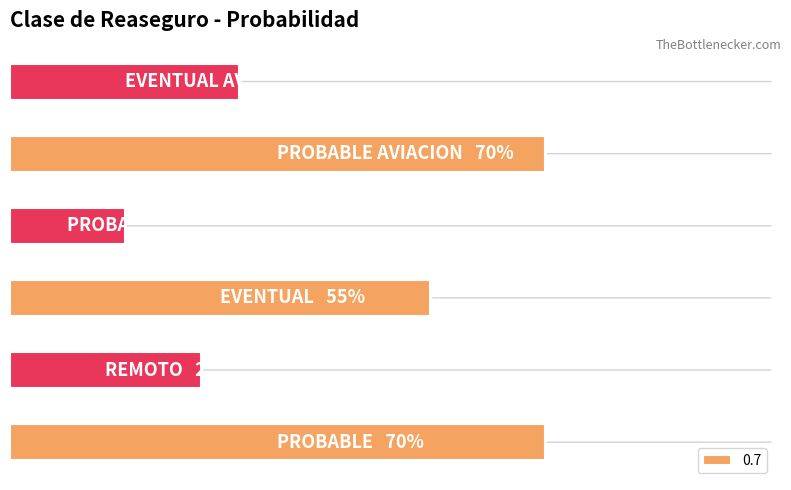

List the labels in order of value, smallest first.

PROBABLE RC MEDICA, REMOTO, EVENTUAL AVIACION, EVENTUAL, PROBABLE, PROBABLE AVIACION